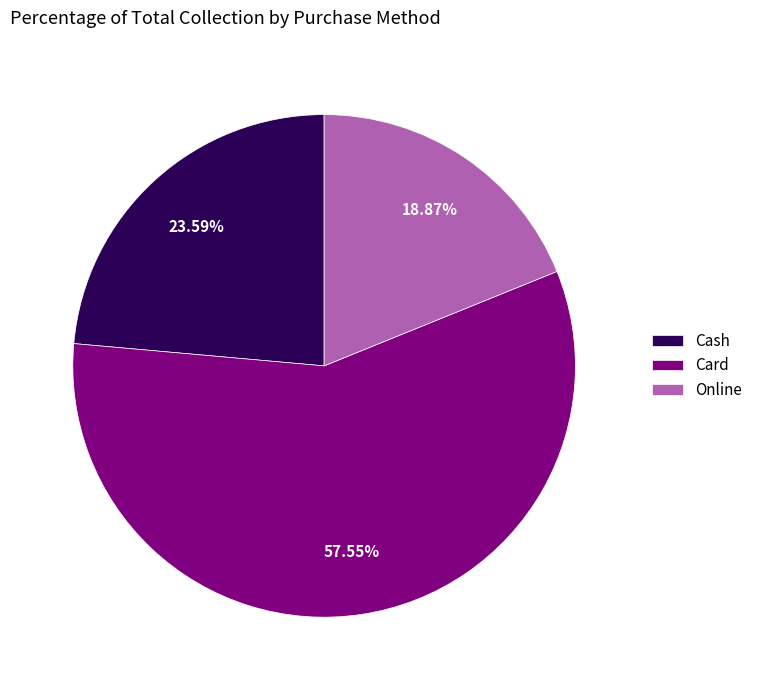

To the nearest percent, what is the combined percentage of Online and Card?

76%